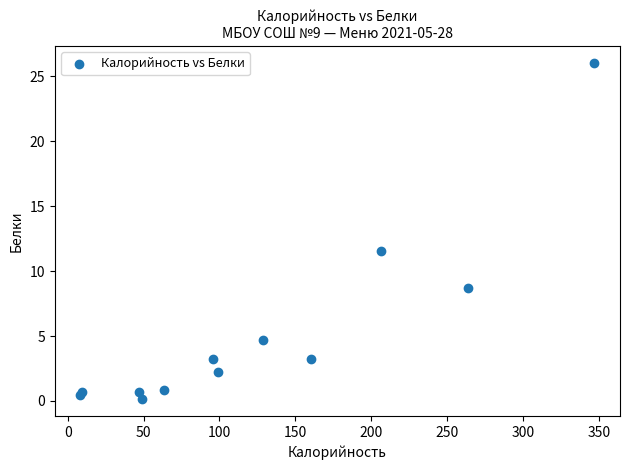

What Y value in the scatter plot is closest to 13?

11.5